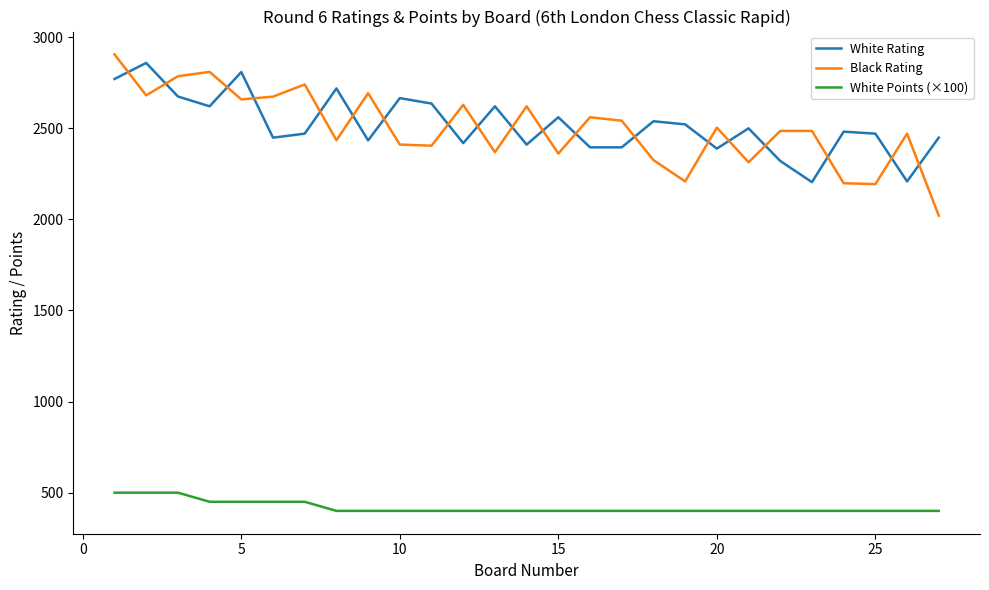

What is the difference between the maximum and minimum values in the White Rating series?

654